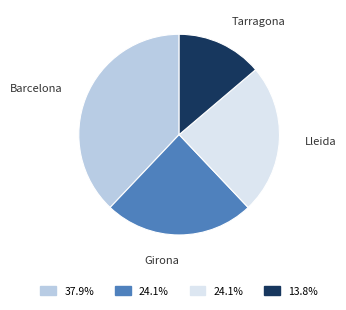

How many slices are in this pie chart?

4